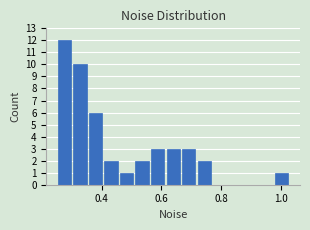

Around what value on the x-axis is the tallest bar? Give the approximate position of its centre, as read against the axis.

0.28